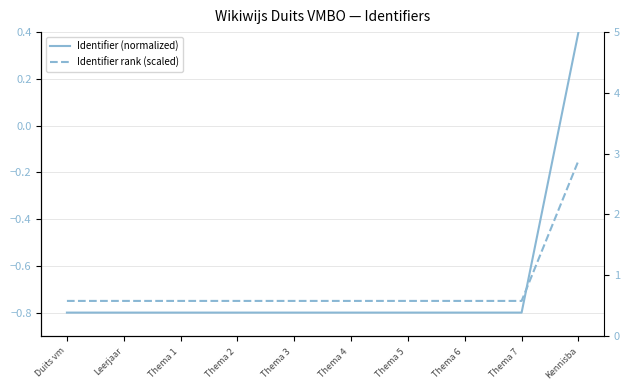

Which category has the highest value in the Identifier rank (scaled) series?

Kennisba